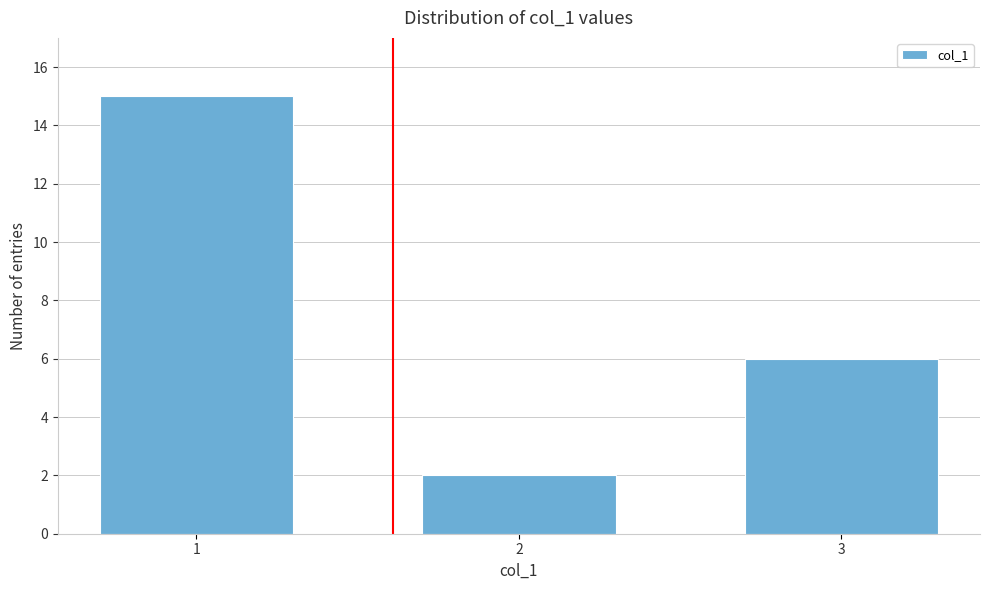

Reading left to right, transcribe all the data shown in this chart.

15	2	6